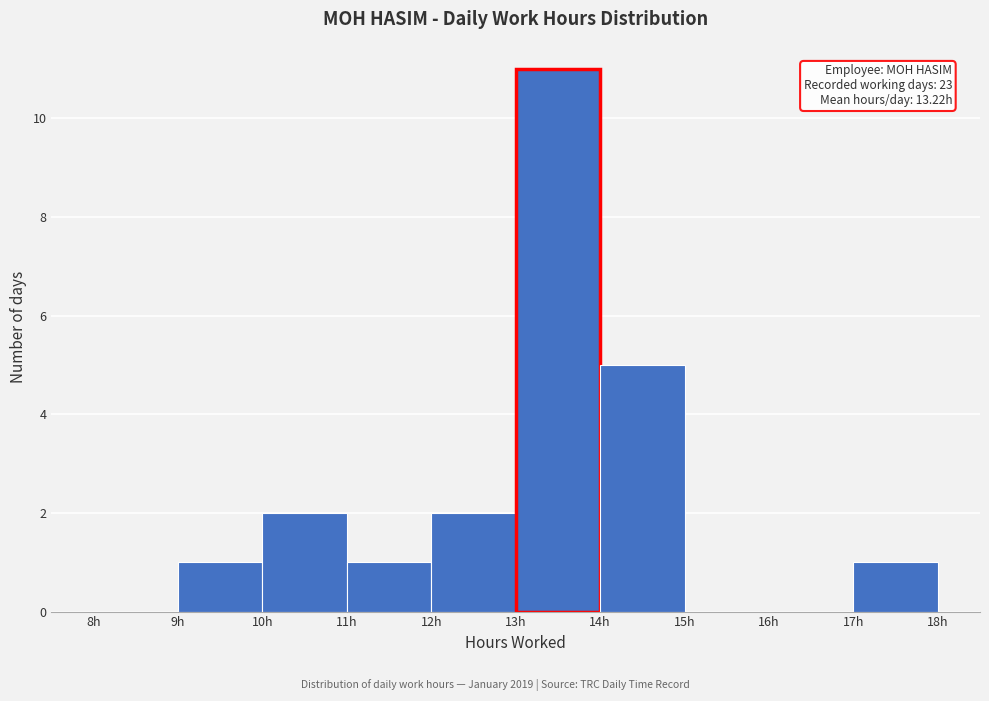

Which range on the x-axis has the tallest bar?

13 to 14